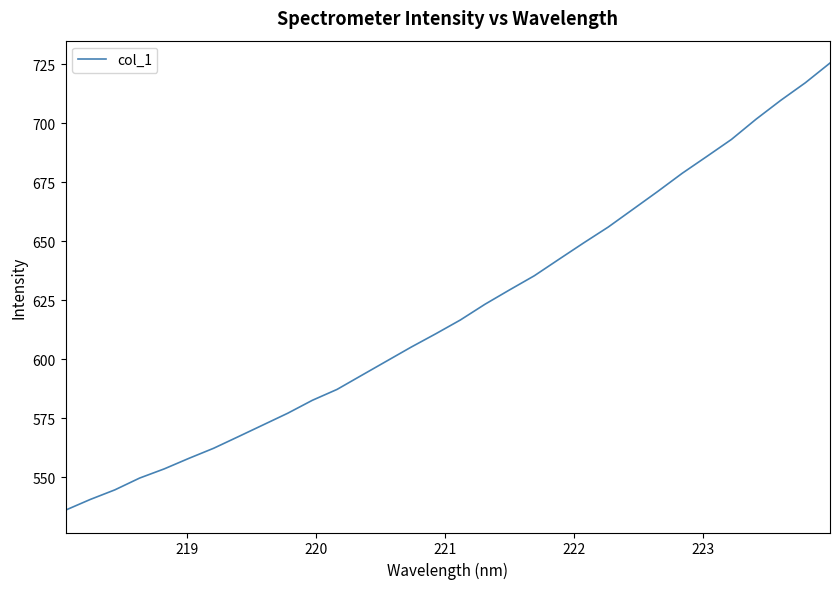

Is this an area chart (filled region under the line)?

No